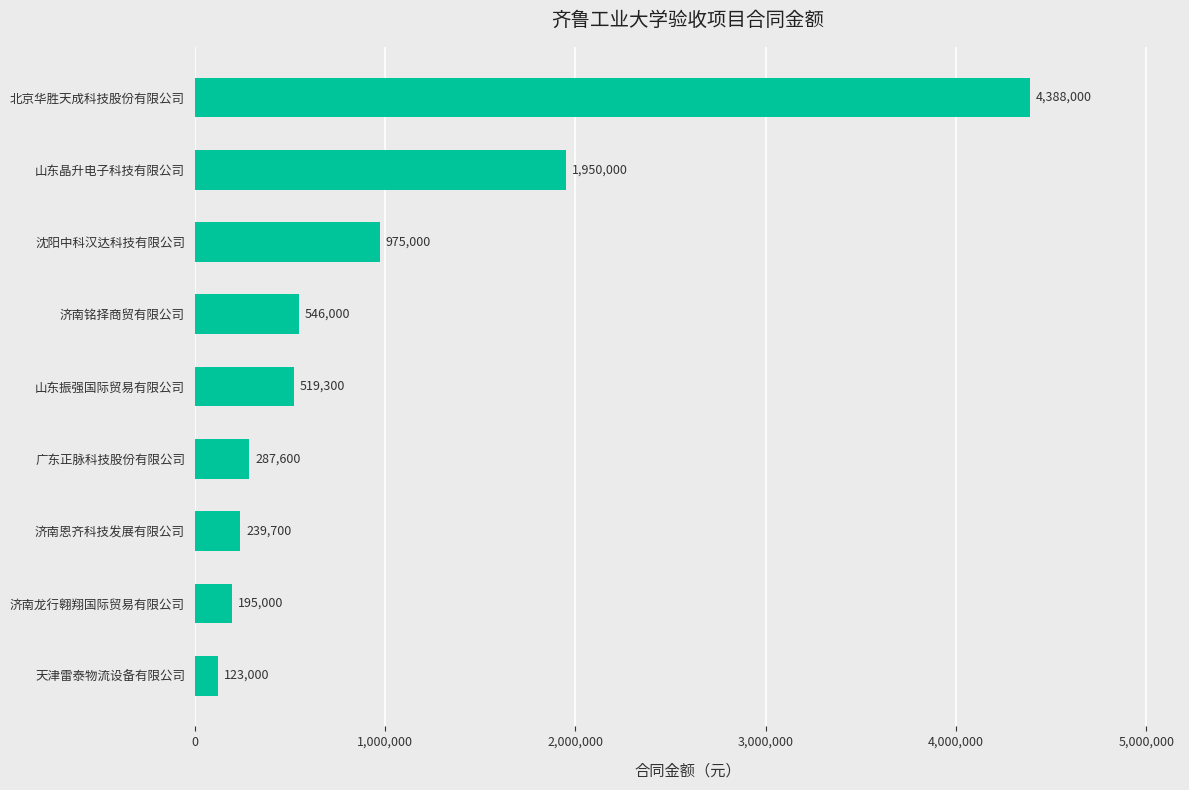

Are the bars grouped side by side (vs. stacked)?

No